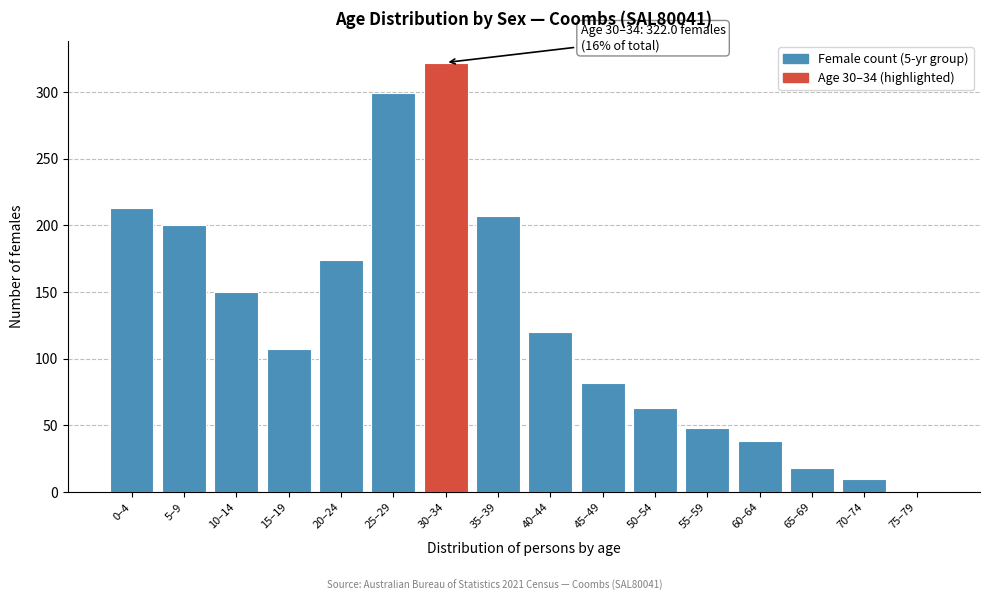

Reading right to left, list all the values displayed in this chart.

75–79=0	70–74=10	65–69=18	60–64=38	55–59=48	50–54=63	45–49=82	40–44=120	35–39=207	30–34=322	25–29=299	20–24=174	15–19=107	10–14=150	5–9=200	0–4=213